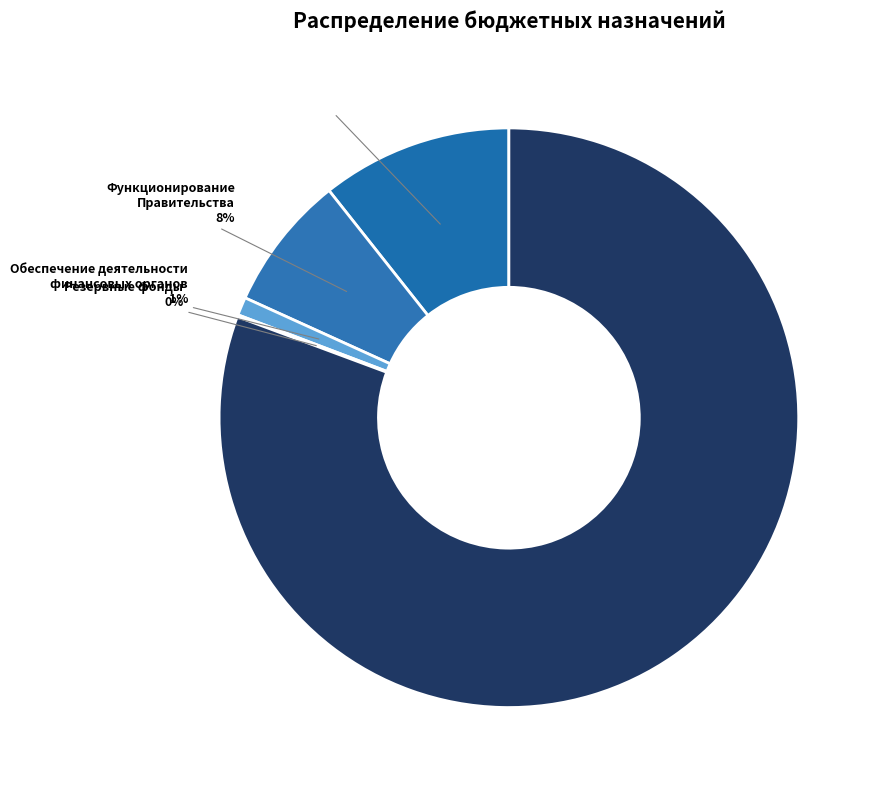

To the nearest percent, what is the combined percentage of Функционирование Правительства and Обеспечение деятельности финансовых органов?

9%